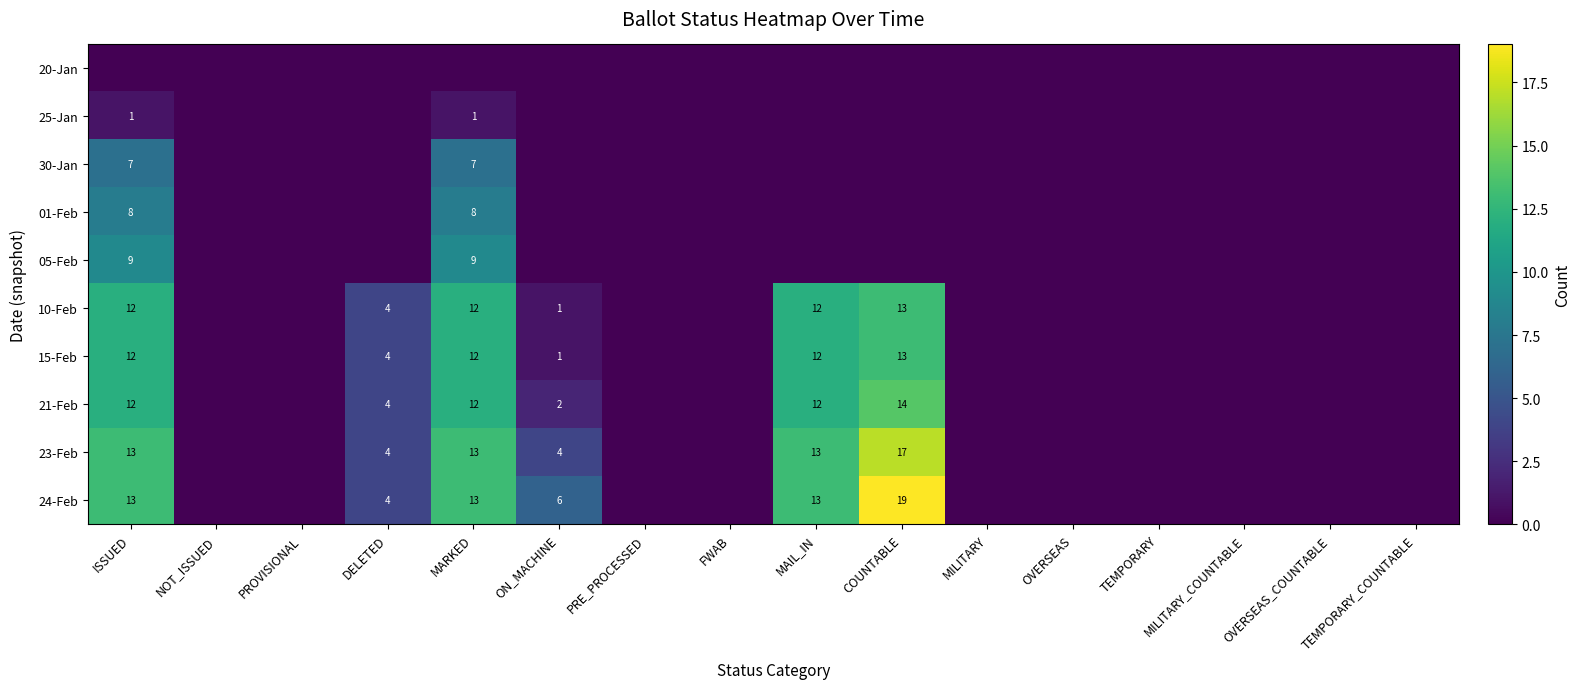

Is it true that 25-Jan equals 1 at MARKED?

True